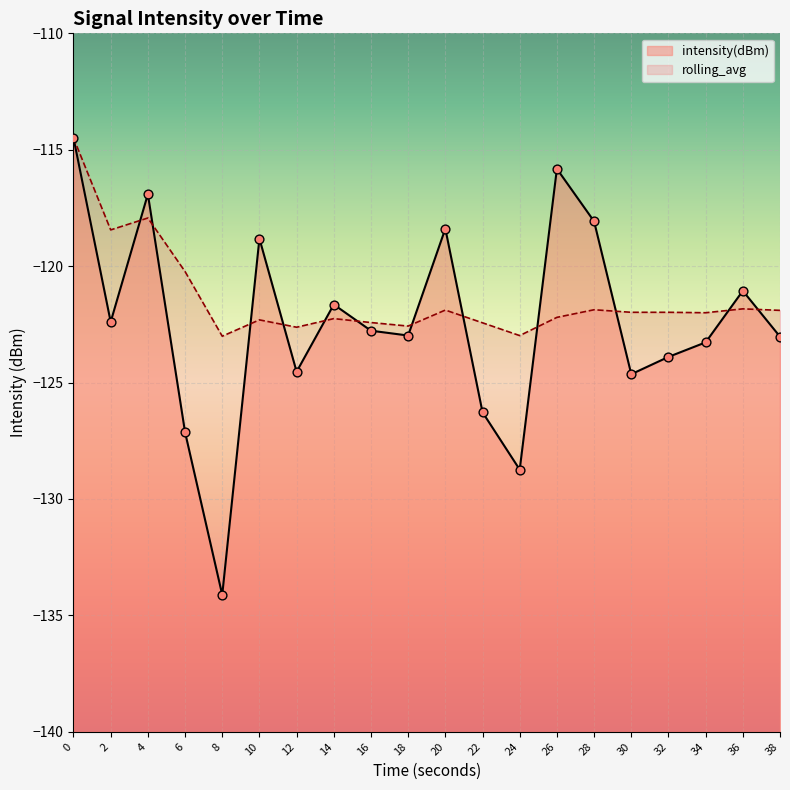

Is the value of rolling_avg at 2 greater than the value of intensity(dBm) at 34?

Yes